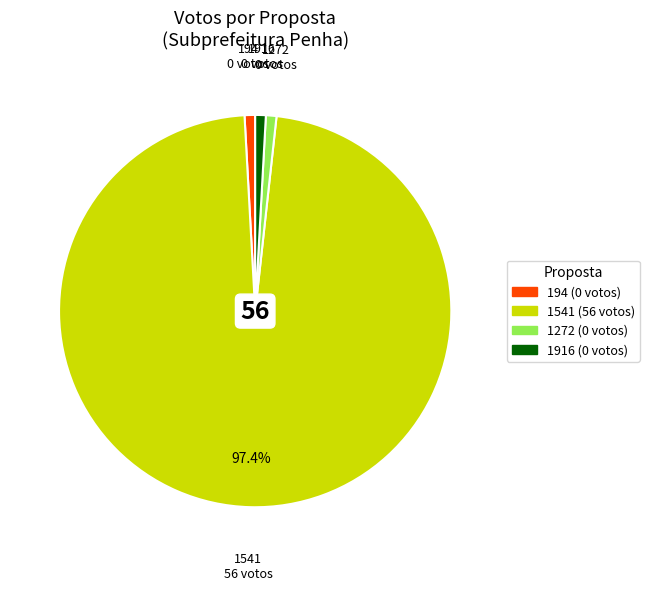

How many segments does this pie chart have?

4